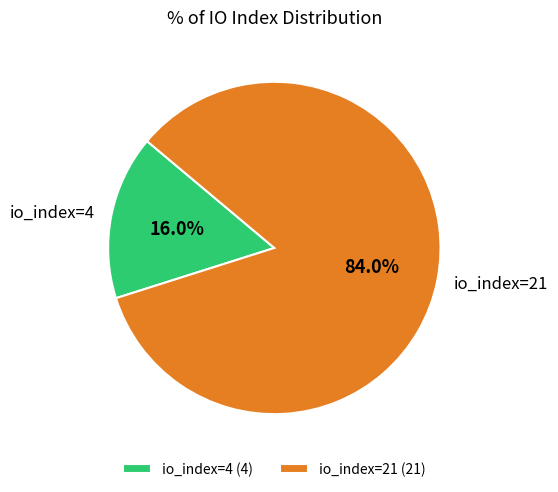

Between io_index=4 and io_index=21, which is larger?

io_index=21